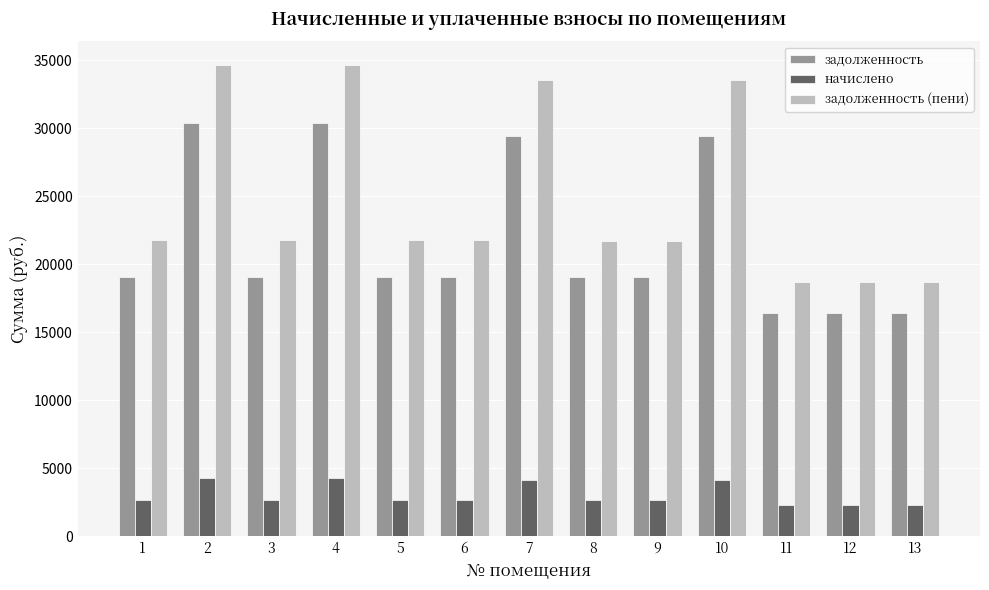

Rank the series at 12 from lowest to highest value.

начислено, задолженность, задолженность (пени)